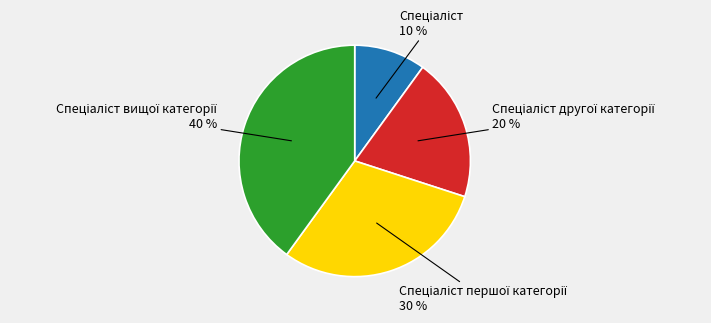

Is there any slice that represents more than half of the pie?

No